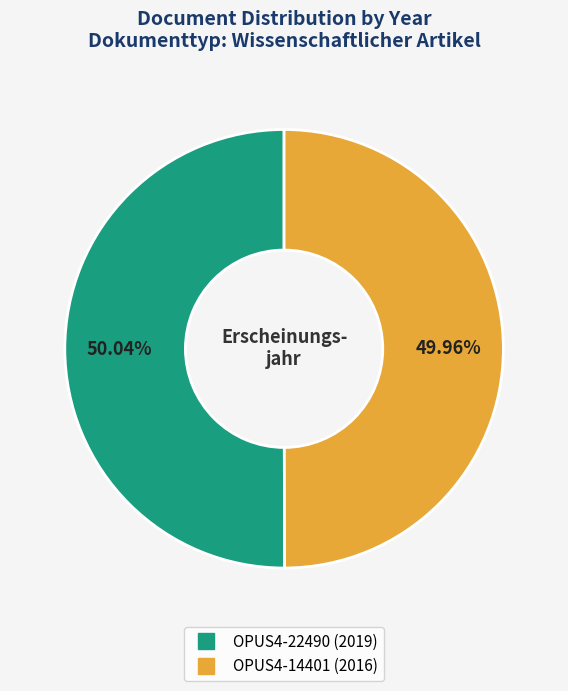

What percentage is the OPUS4-22490 (2019) slice, to the nearest percent?

50%